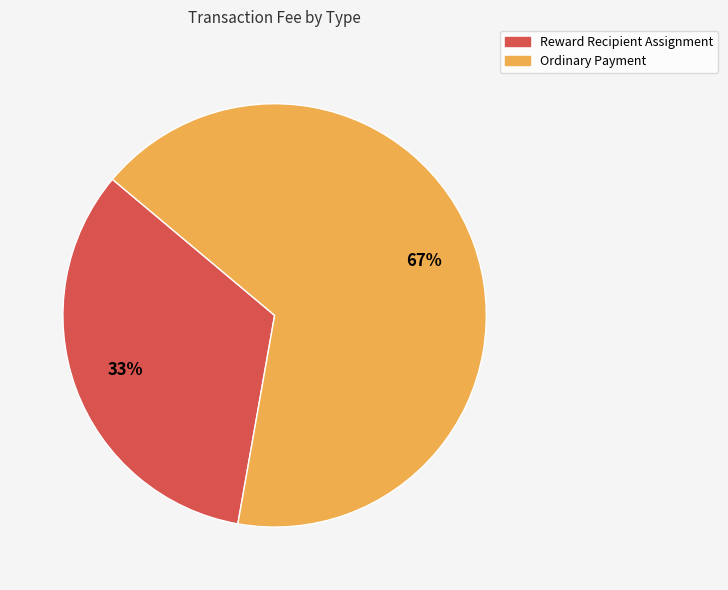

To the nearest percent, what is the average slice percentage?

50%